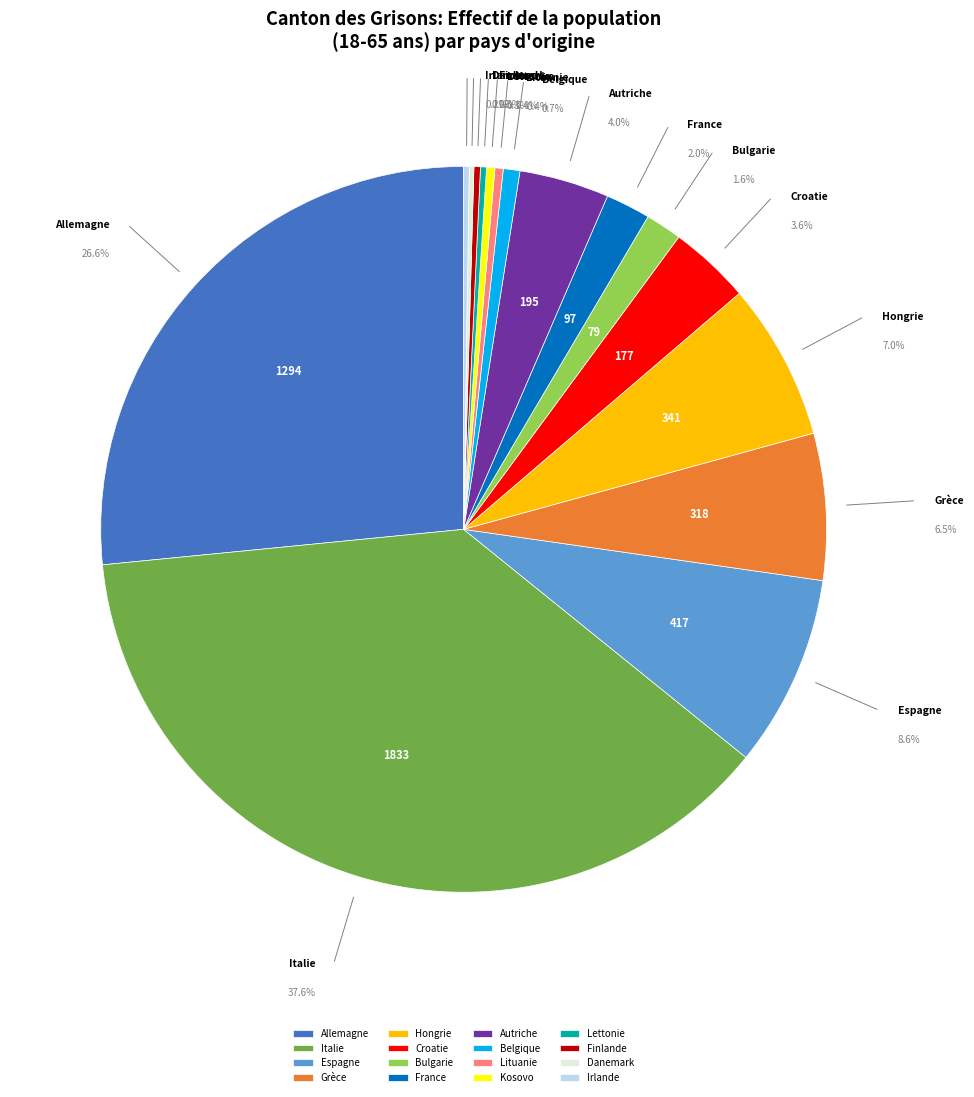

Is there any slice that represents more than half of the pie?

No